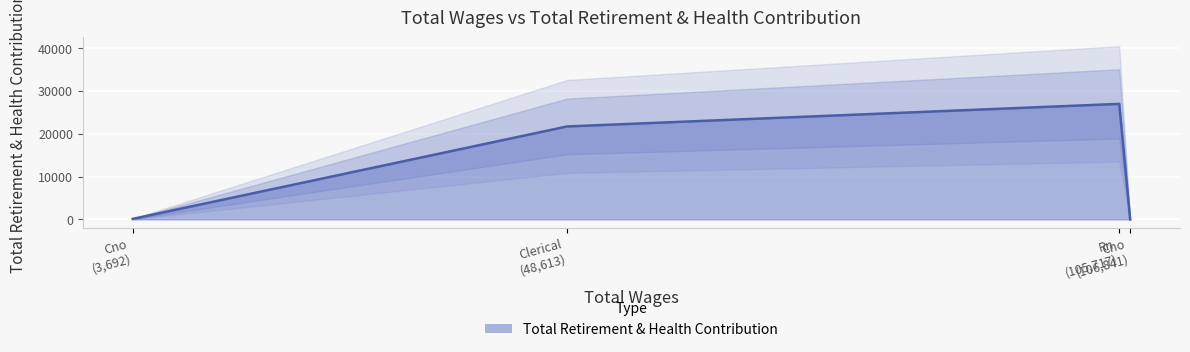

How many positive values are there?

3